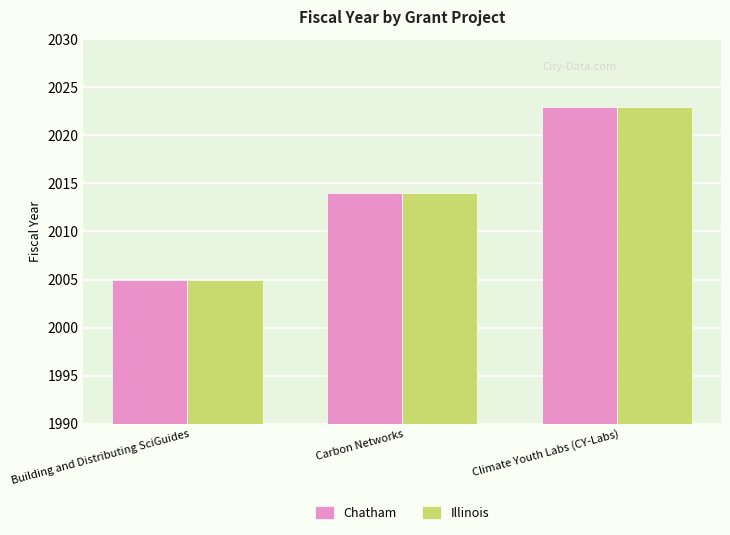

How many series are shown in this chart?

2